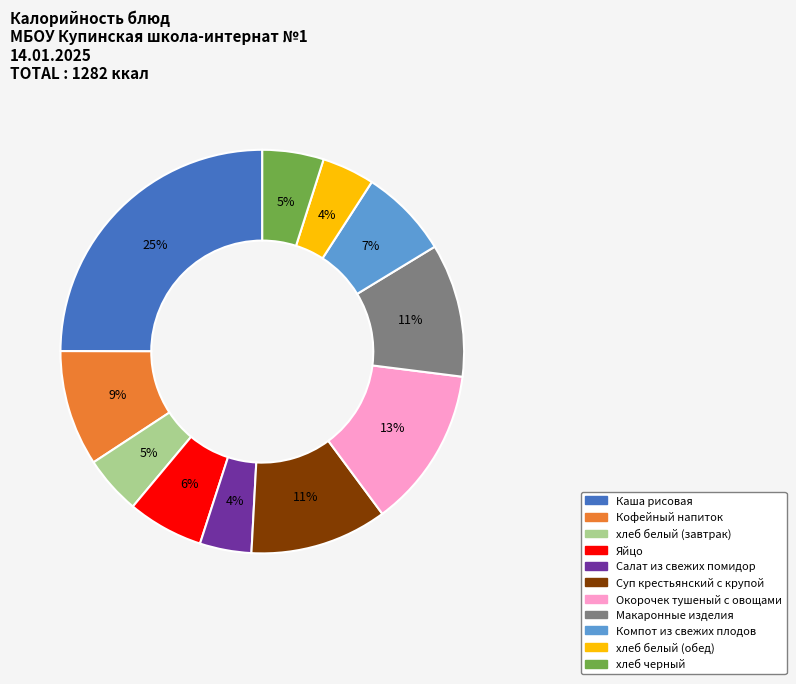

Is it true that хлеб белый (обед) is 17% of the pie?

False